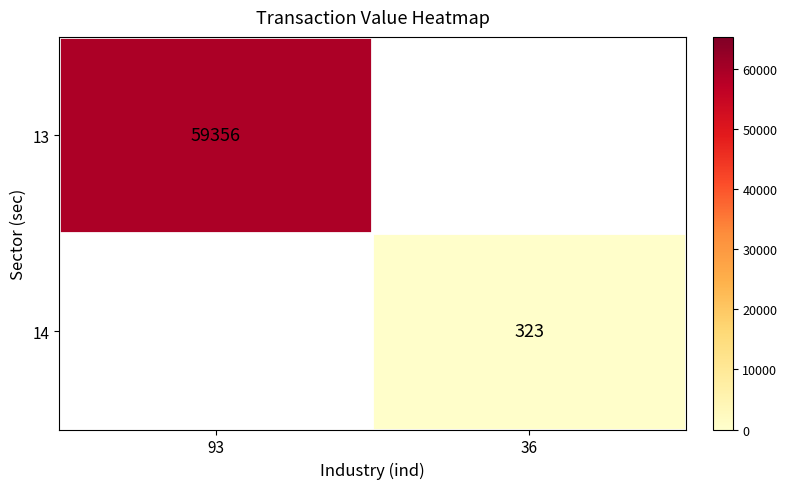

Which label corresponds to the largest value in the chart?

93